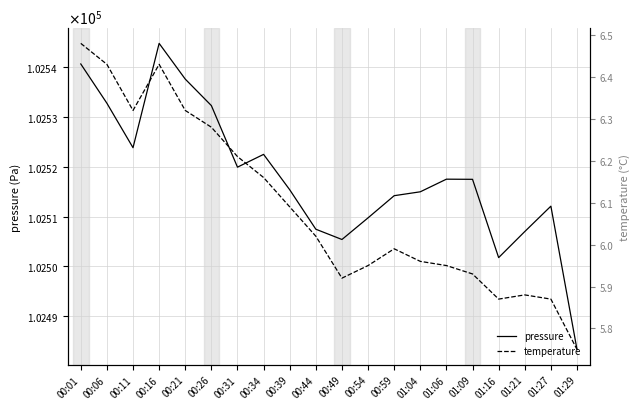

What is the sum of all temperature values?

121.8